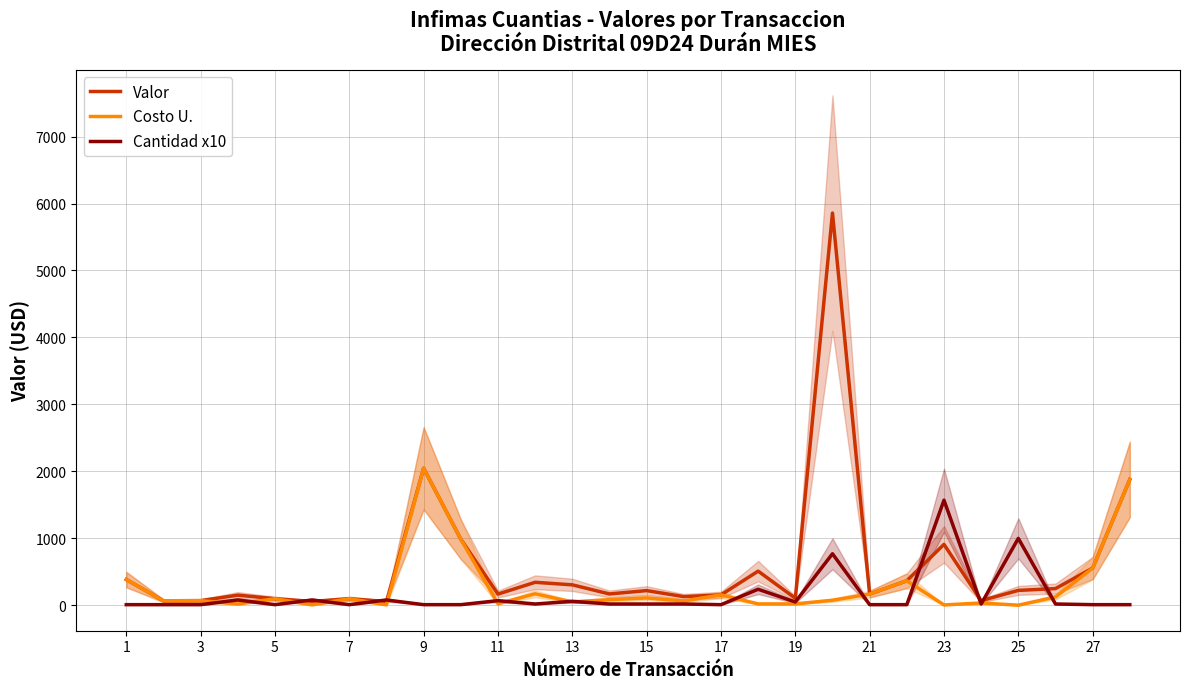

What is the difference between the second highest and second lowest values in the Valor series?

1989.4